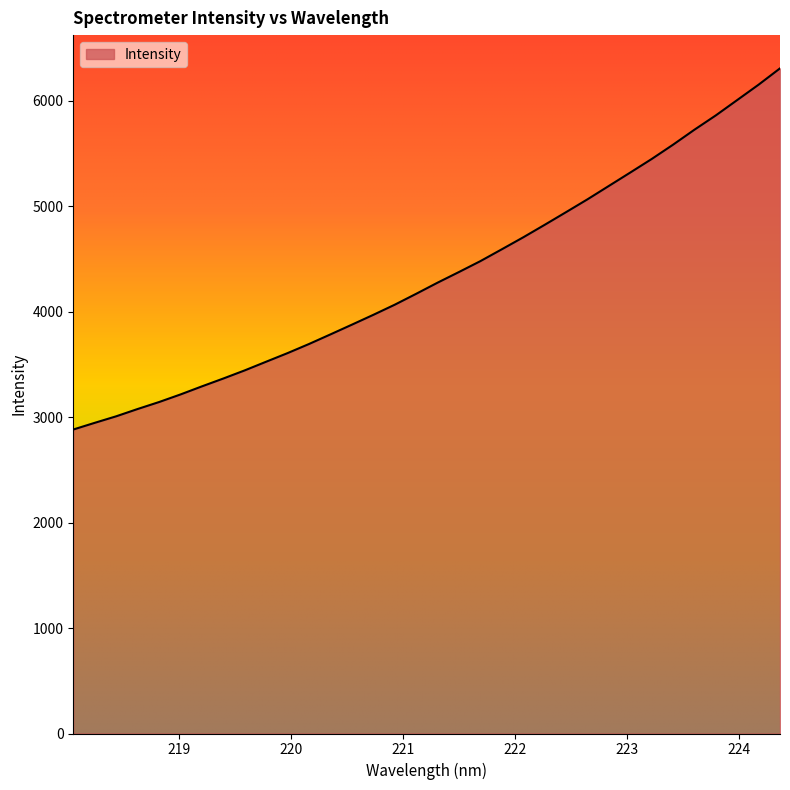

What is the average value?

4351.9